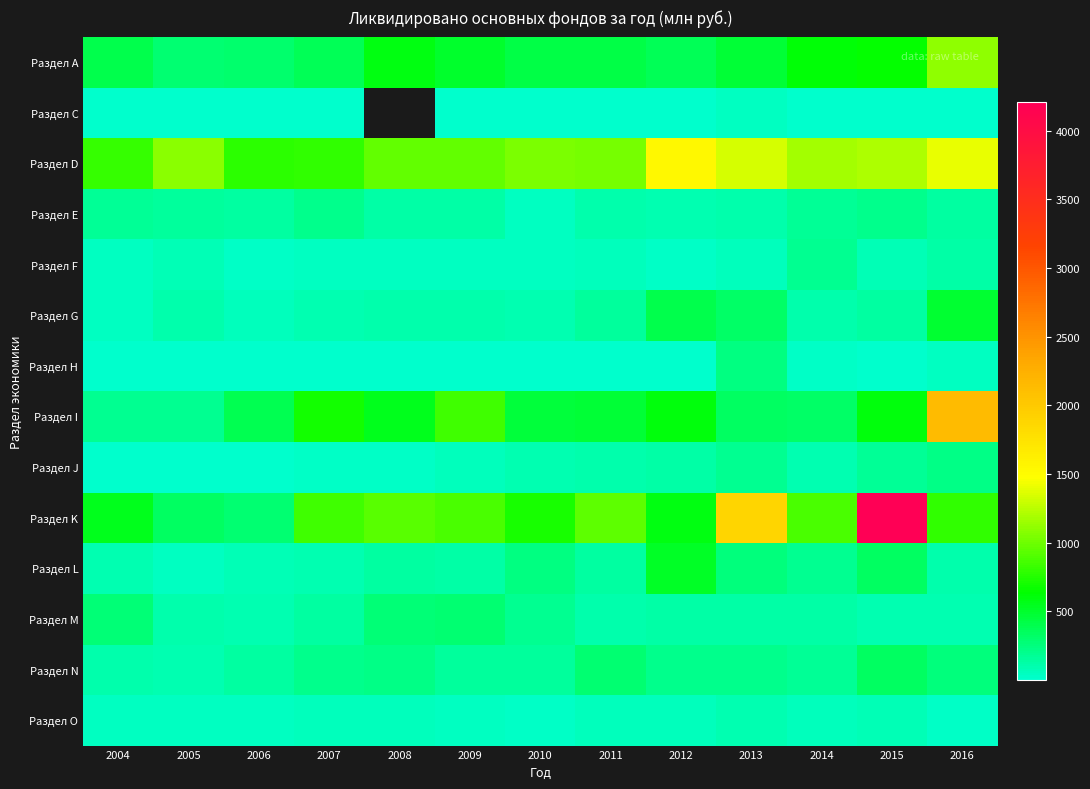

What is the total value across all series at 2005?

2576.0